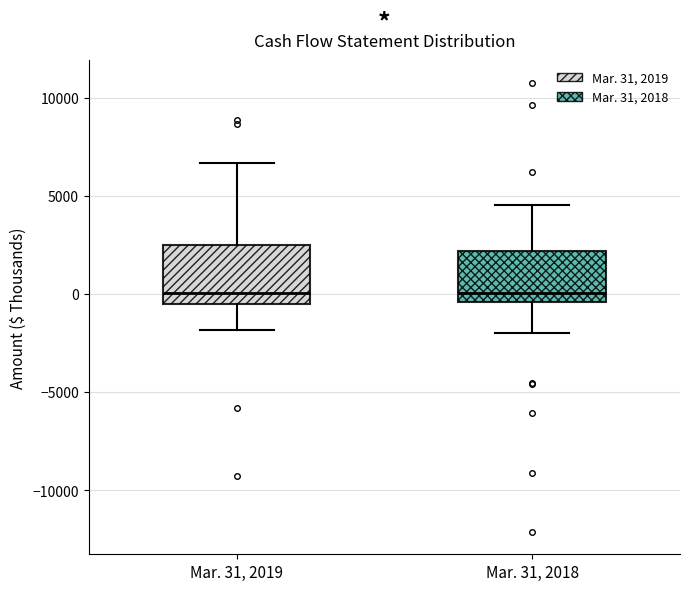

Reading left to right, read every box against the y-axis: the position of its median line, the range the box covers, and the ends of its whiskers. The values are not printed on the chart, so give them approximately, as read against the axis.

Mar. 31, 2019: median 0, box -500 to 2500, whiskers -2000 to 6500
Mar. 31, 2018: median 0, box -500 to 2000, whiskers -2000 to 4500